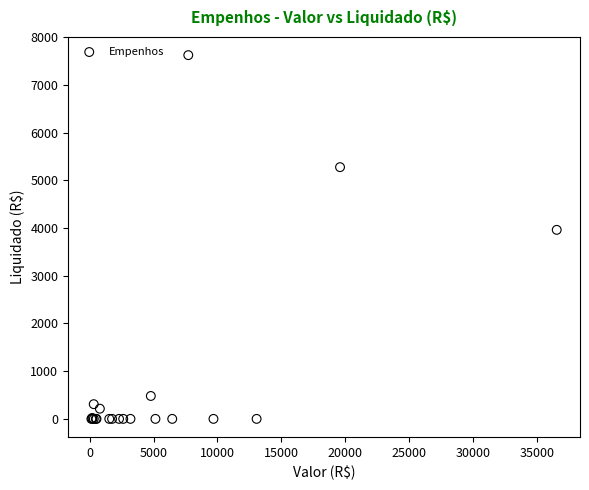

What Y value in the scatter plot is closest to 3812?

3962.0